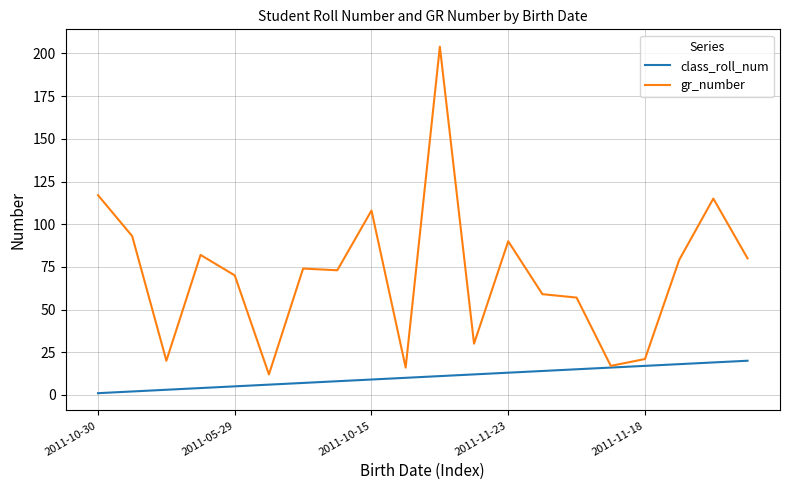

Which series has the largest range (max minus min)?

gr_number